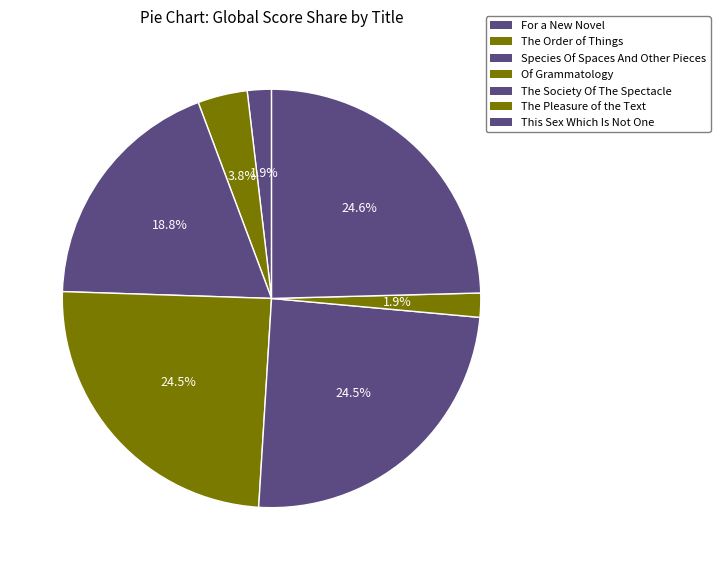

Does any single category account for the majority?

No